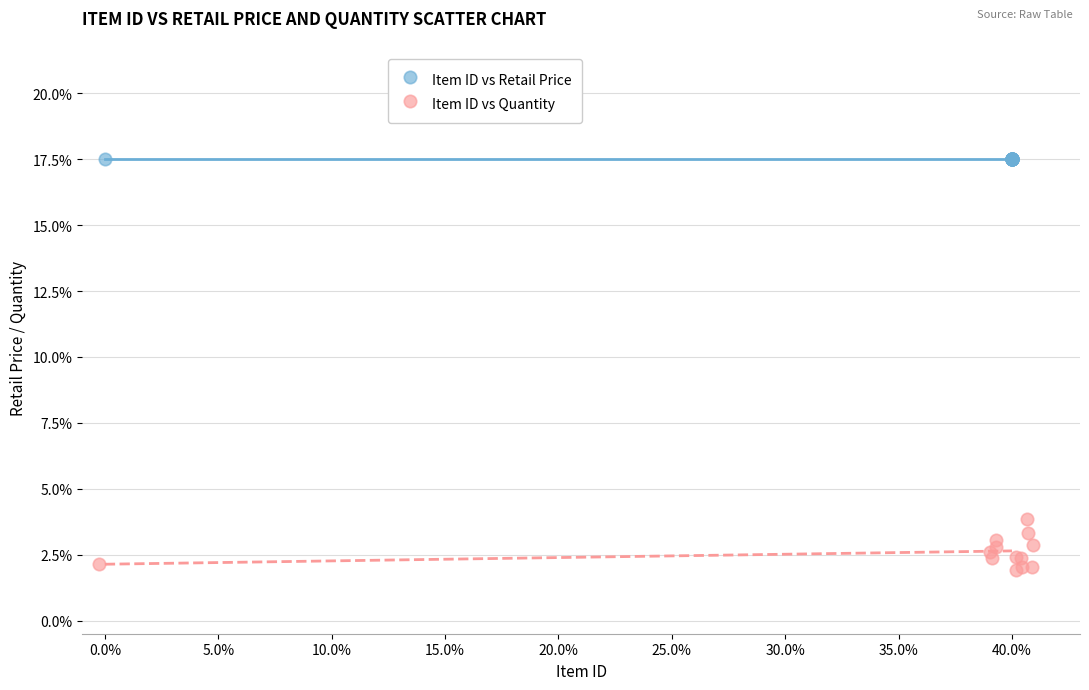

Which series reaches the minimum Y coordinate?

Item ID vs Quantity